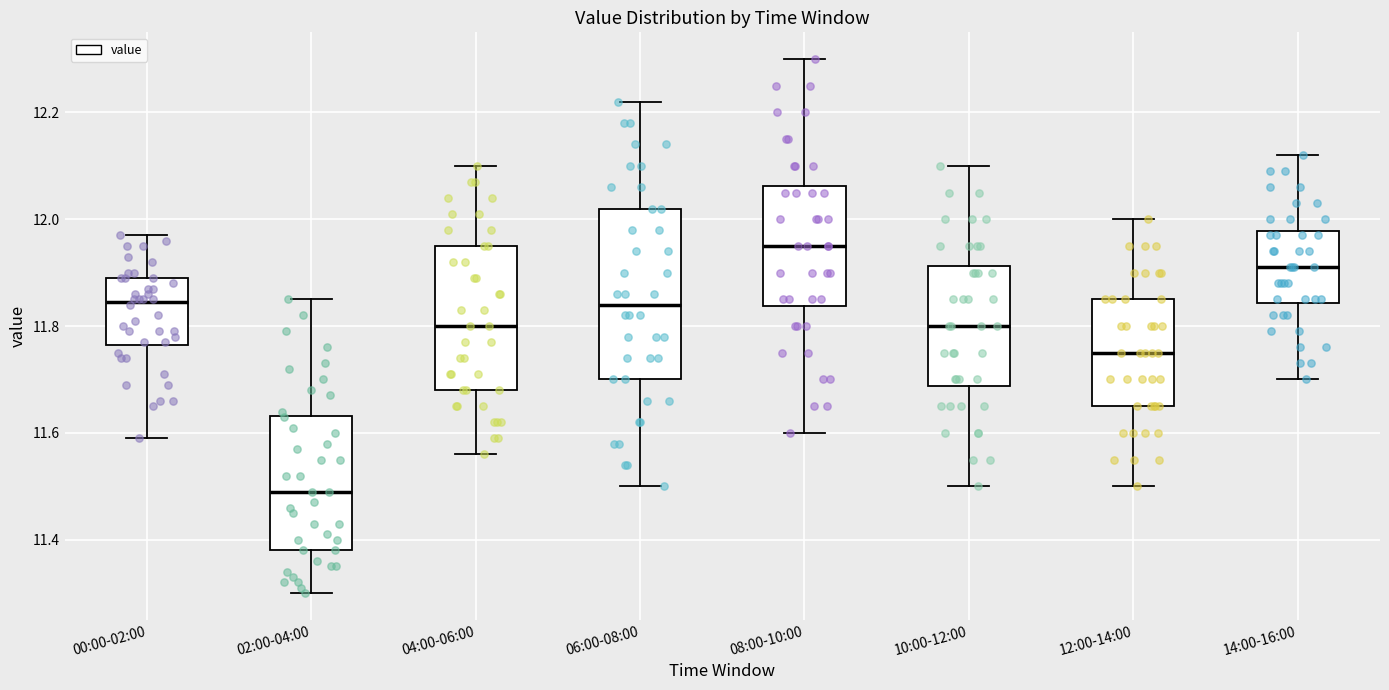

Where does the median line of the box for 12:00-14:00 sit on the y-axis? The values are not printed on the chart, so give them approximately, as read against the axis.

11.76